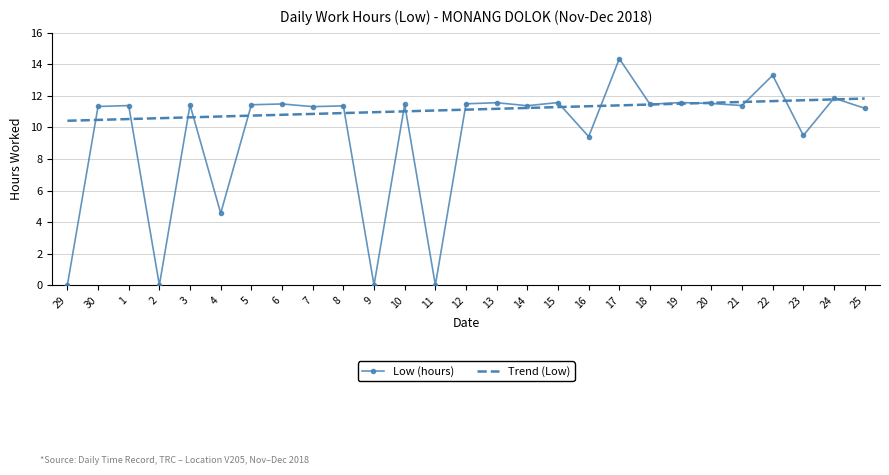

What position from the right is 13?

13